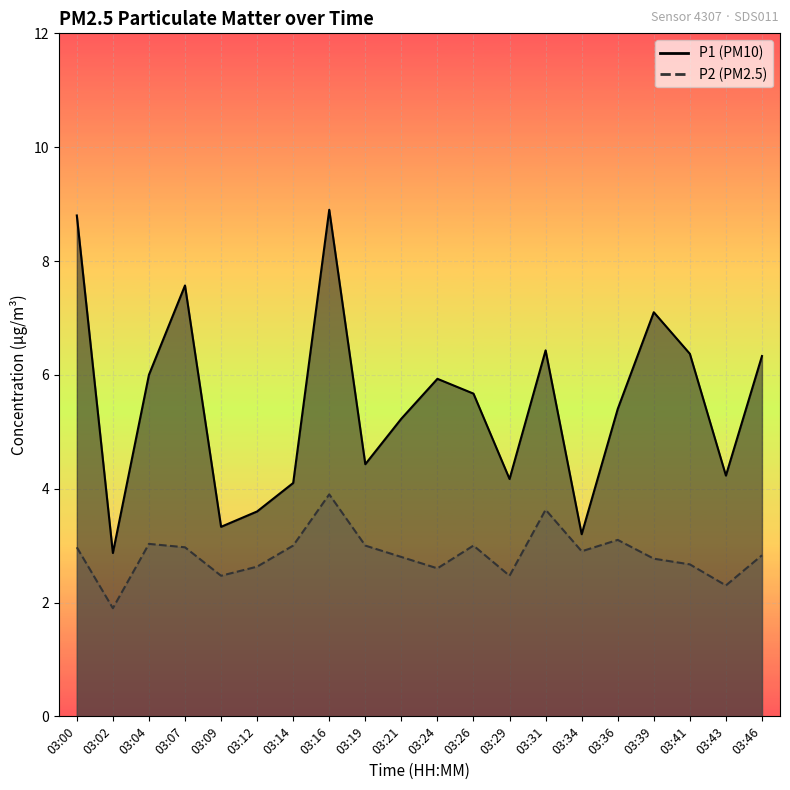

How many lines are shown in the chart?

2